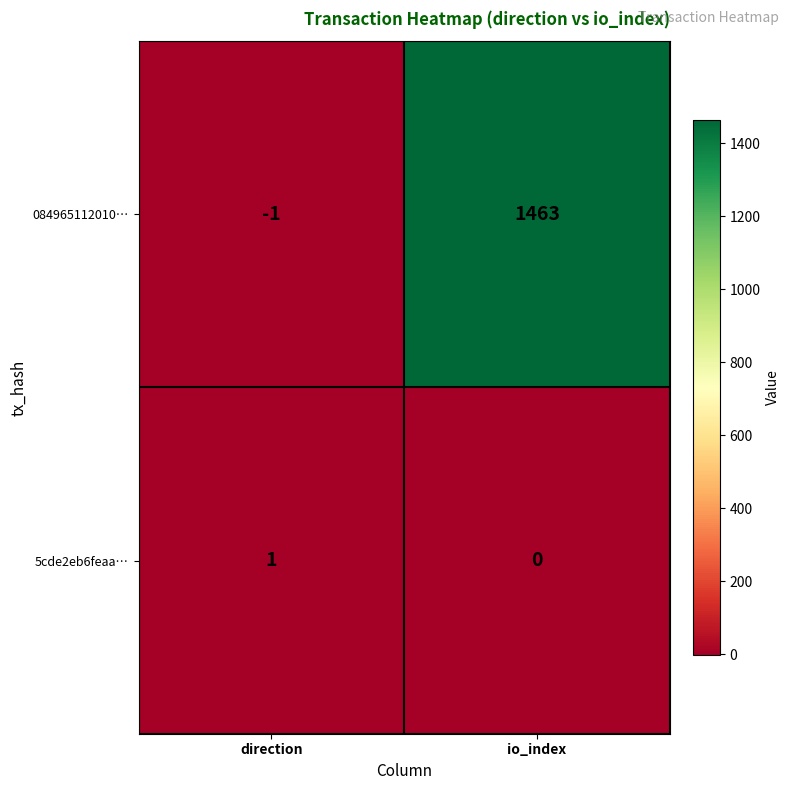

What is the minimum value shown in the chart?

-1